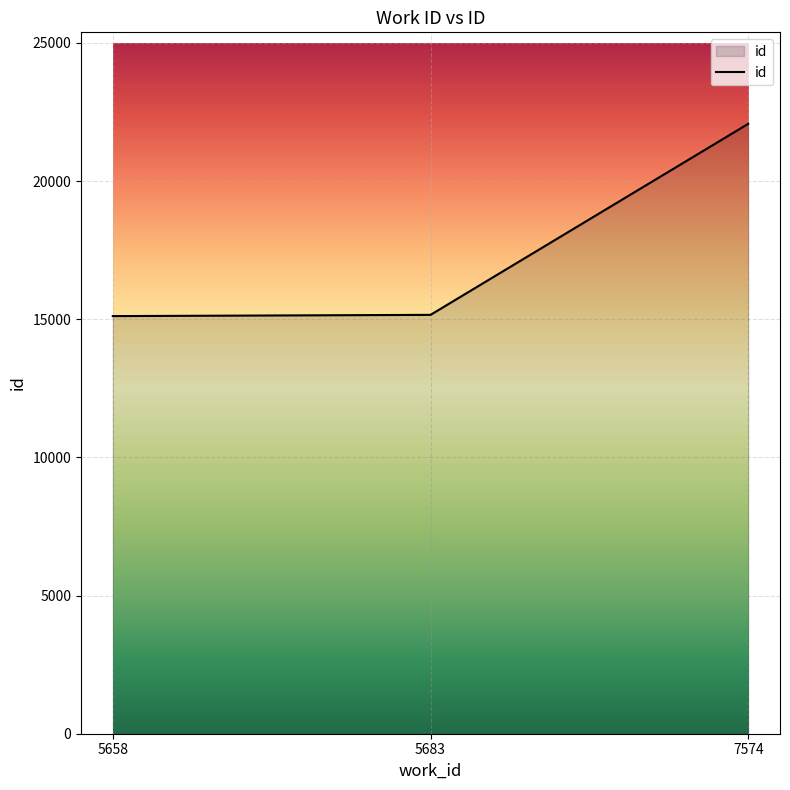

What is the average value?

17449